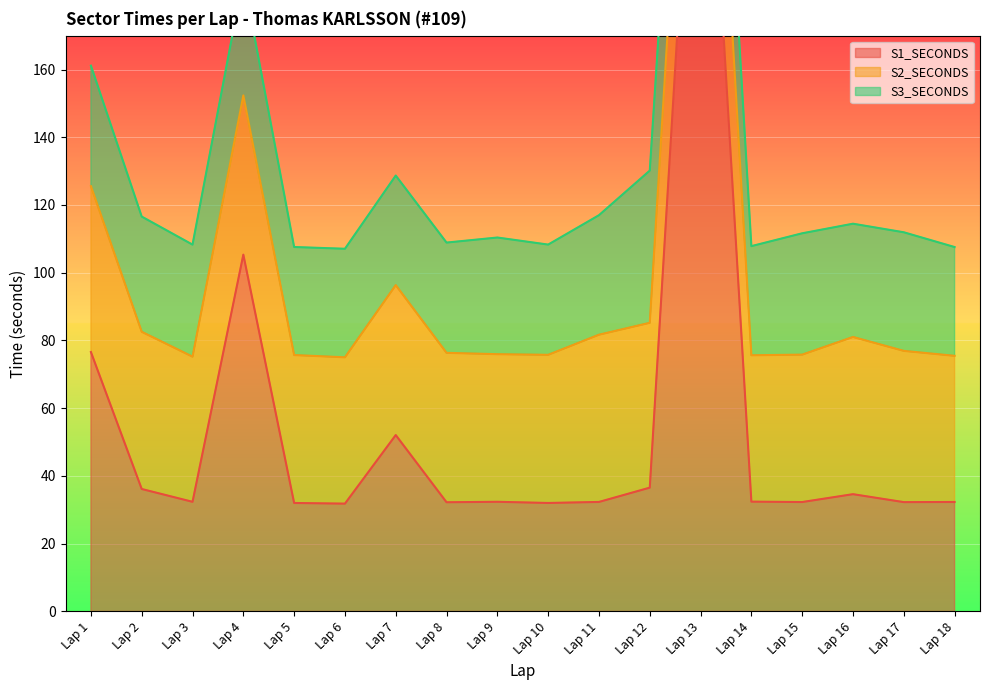

What are all the series names shown in the legend?

S1_SECONDS, S2_SECONDS, S3_SECONDS